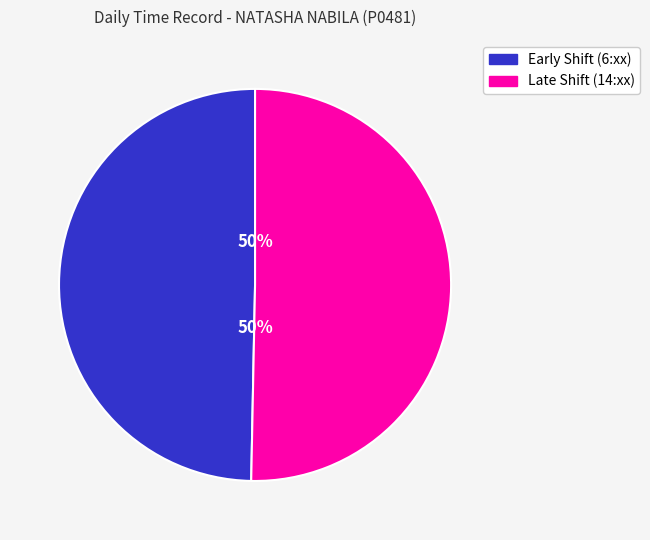

To the nearest percent, what is the average slice percentage?

50%